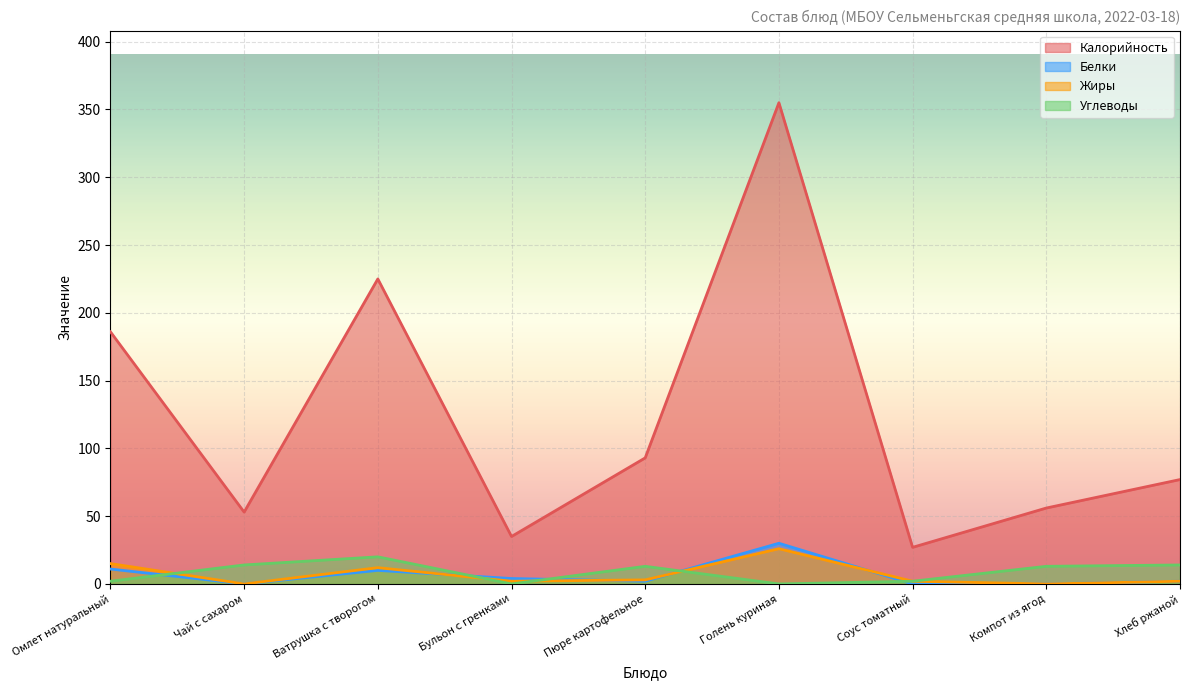

True or false: Белки has a value of 0 at Компот из ягод.

True